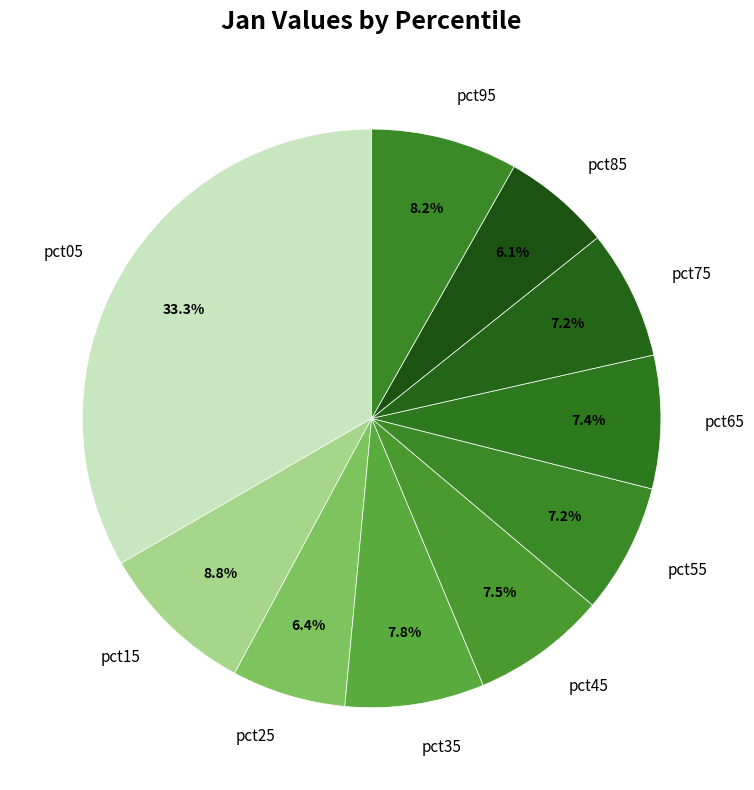

To the nearest percent, what is the combined percentage of pct05 and pct55?

41%